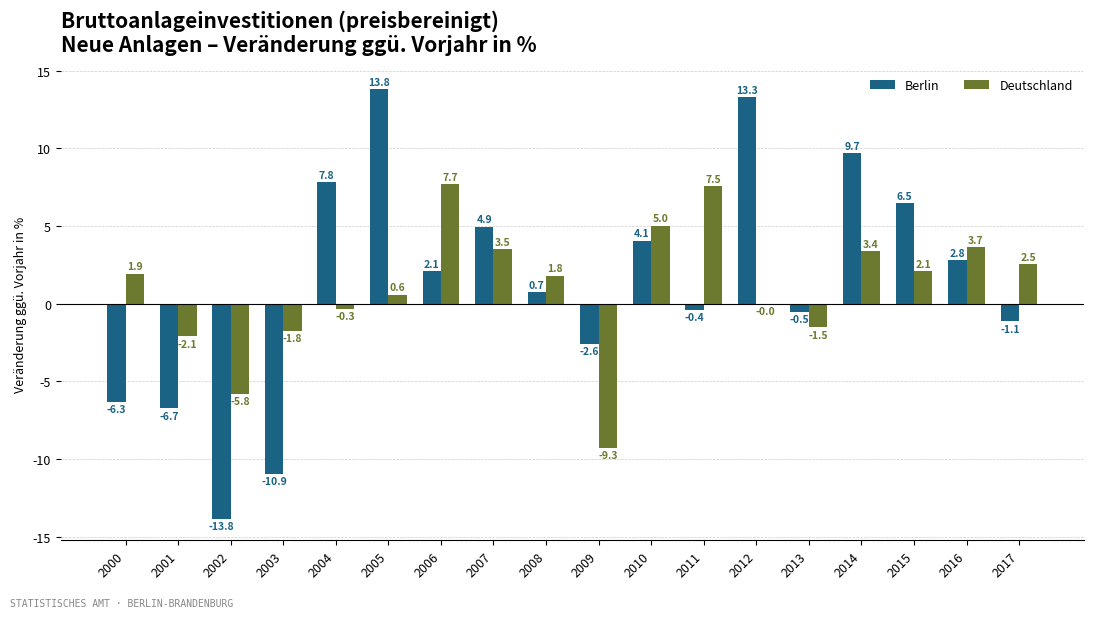

The Berlin series shows 6.5 at 2015. True or false?

True